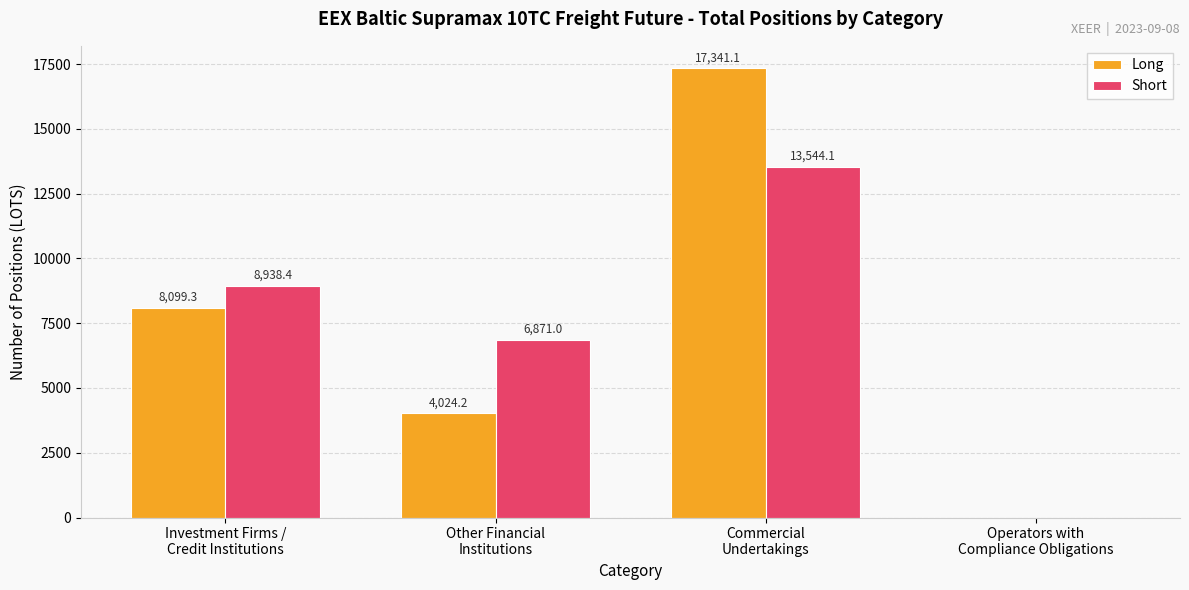

Which series has the largest total across all categories?

Long